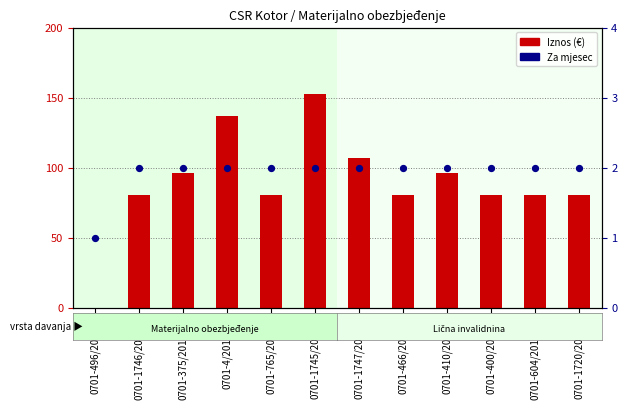

Which series reaches the minimum Y coordinate?

Iznos